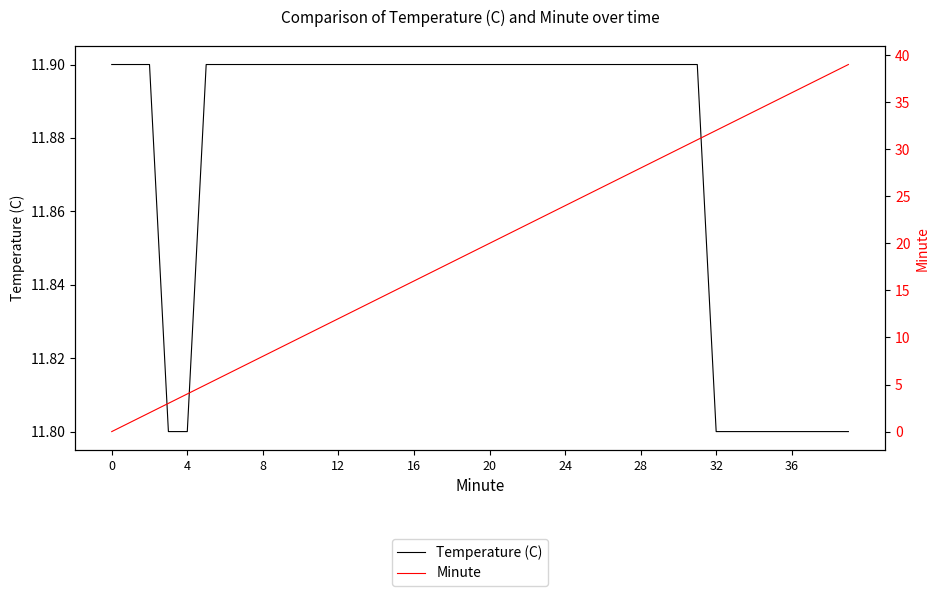

True or false: Minute has more than 0 points higher than both neighbors.

False